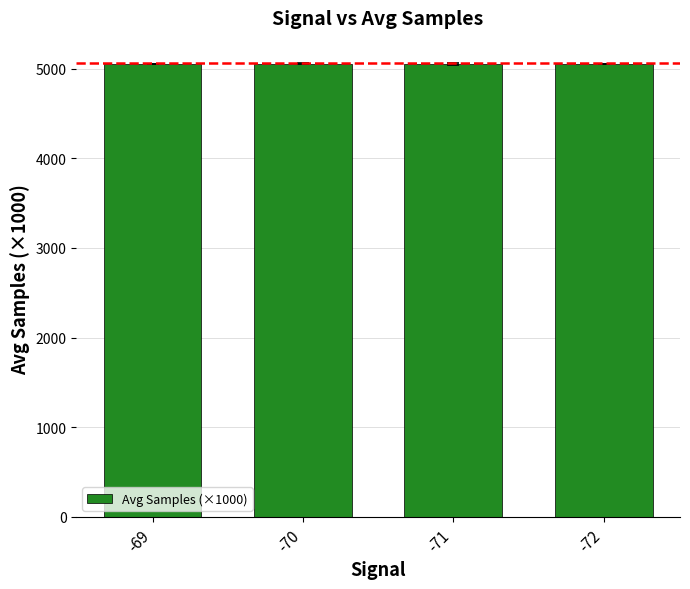

Approximately how many times larger is the value at -72 compared to -70?

1.0